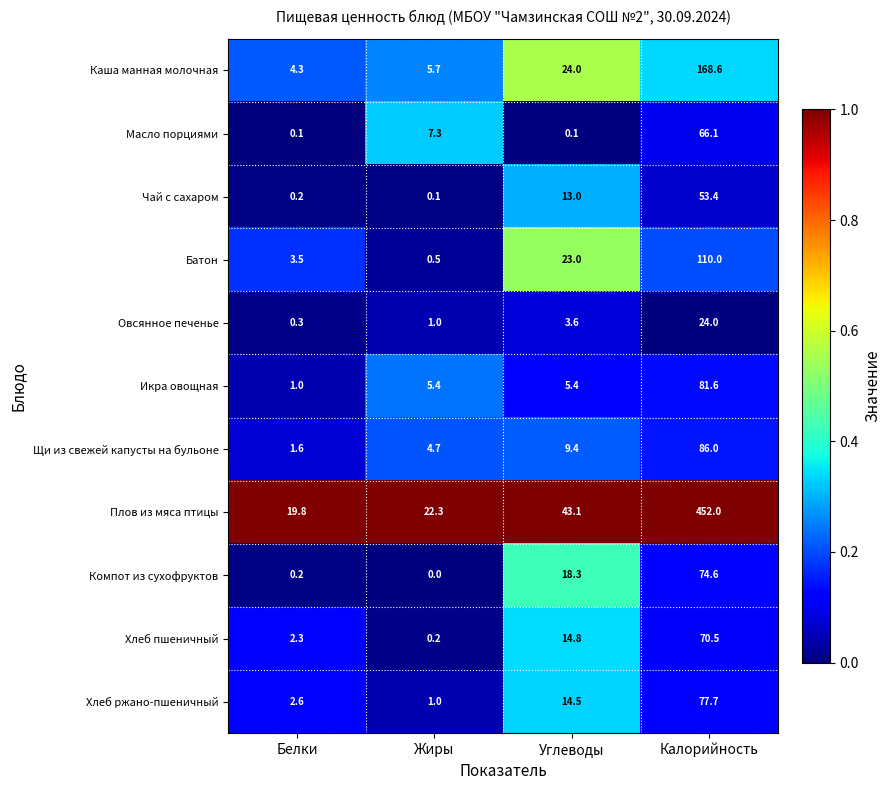

Between Жиры and Углеводы, which series saw the biggest shift?

Батон